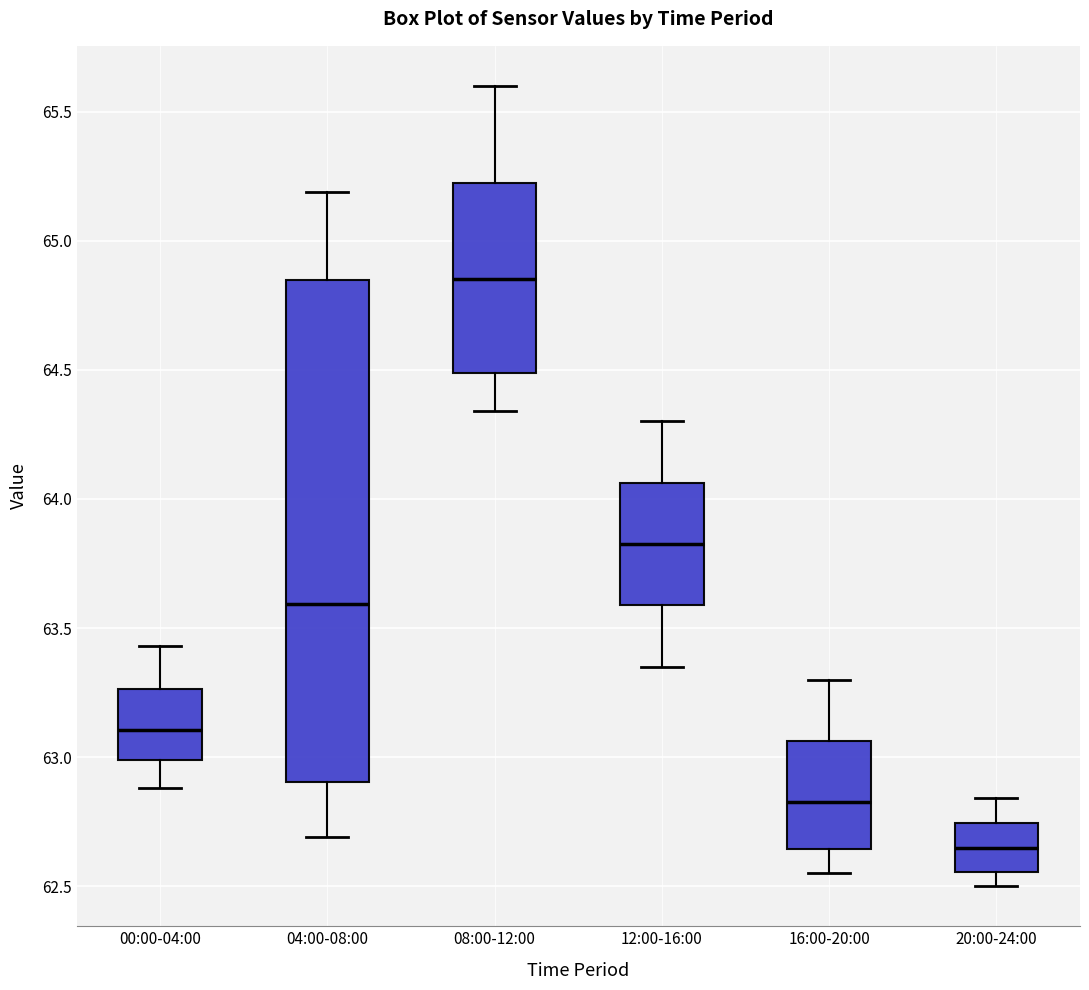

Reading left to right, transcribe this box plot: for each box, give where its median line is, the range the box spans, and where its two whiskers end, as read against the y-axis. The values are not printed on the chart, so give them approximately, as read against the axis.

00:00-04:00: median 63.10, box 63.00 to 63.25, whiskers 62.90 to 63.45
04:00-08:00: median 63.60, box 62.90 to 64.85, whiskers 62.70 to 65.20
08:00-12:00: median 64.85, box 64.50 to 65.25, whiskers 64.35 to 65.60
12:00-16:00: median 63.85, box 63.60 to 64.05, whiskers 63.35 to 64.30
16:00-20:00: median 62.85, box 62.65 to 63.05, whiskers 62.55 to 63.30
20:00-24:00: median 62.65, box 62.55 to 62.75, whiskers 62.50 to 62.85